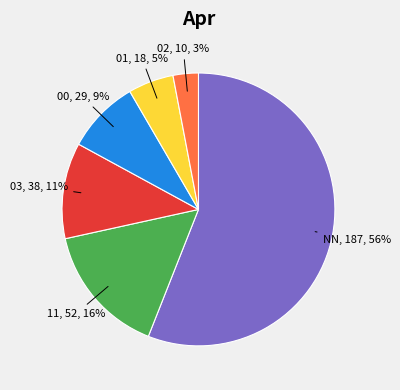

To the nearest percent, what is the average slice percentage?

17%